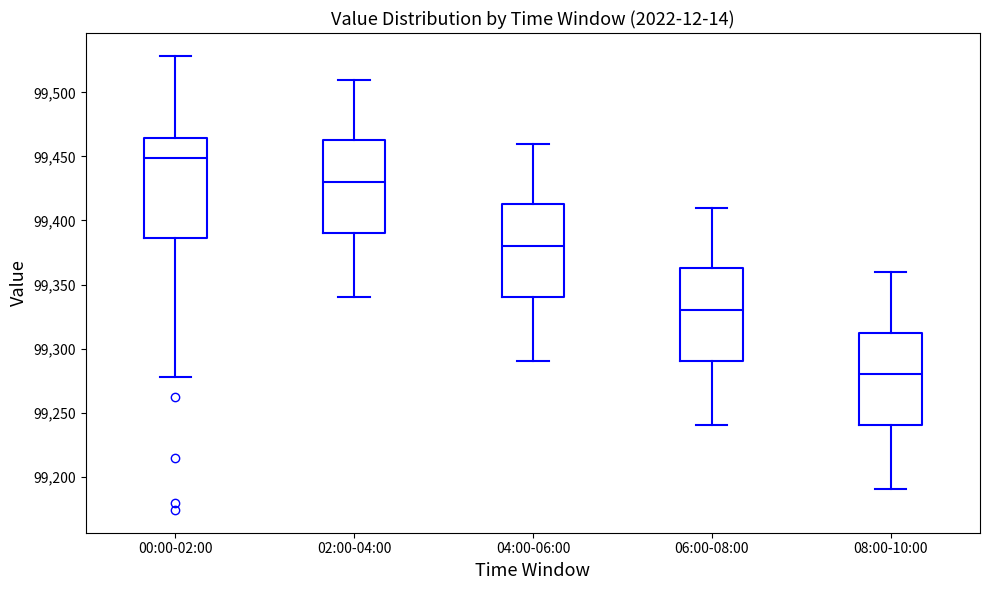

Which box is the tallest, from its lower edge to its upper edge?

00:00-02:00